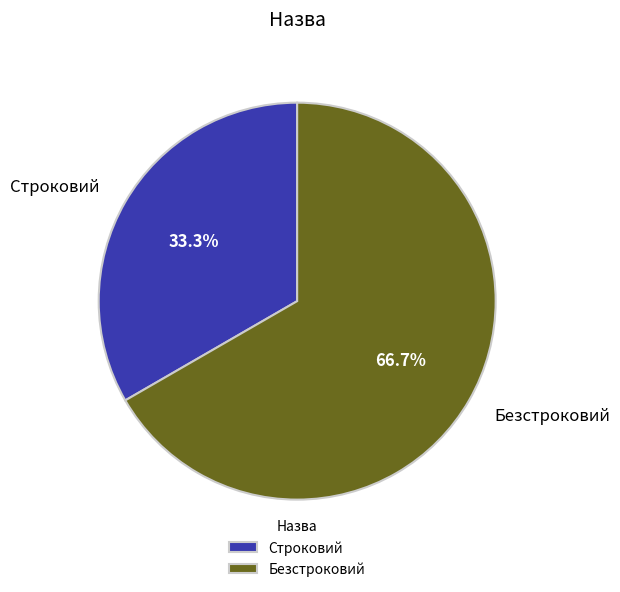

Which has a higher value, Безстроковий or Строковий?

Безстроковий